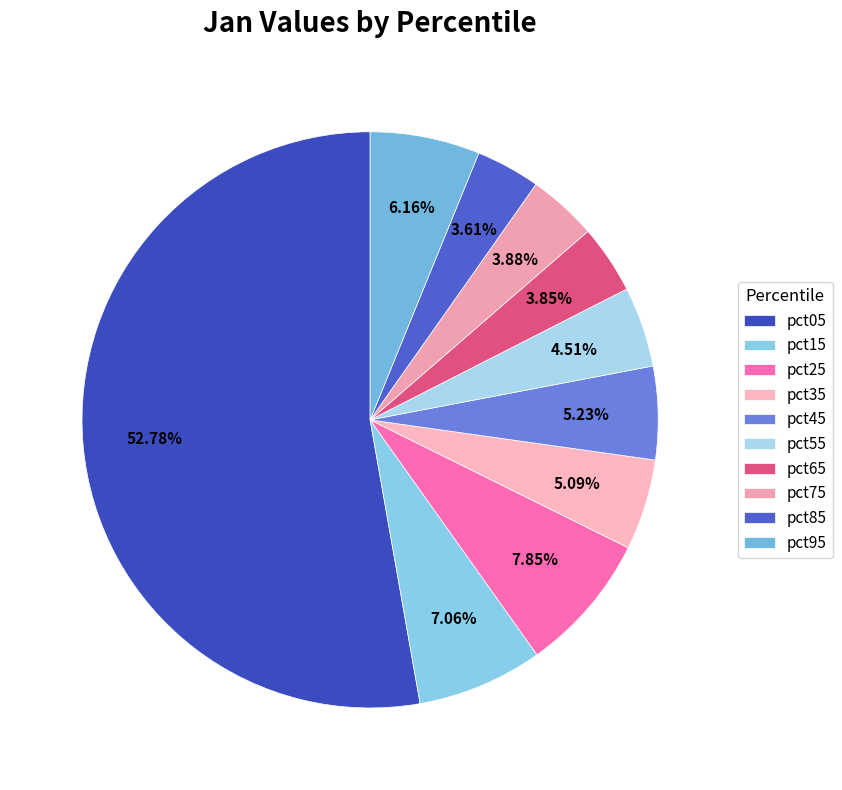

Which slice represents more than half of the pie?

pct05